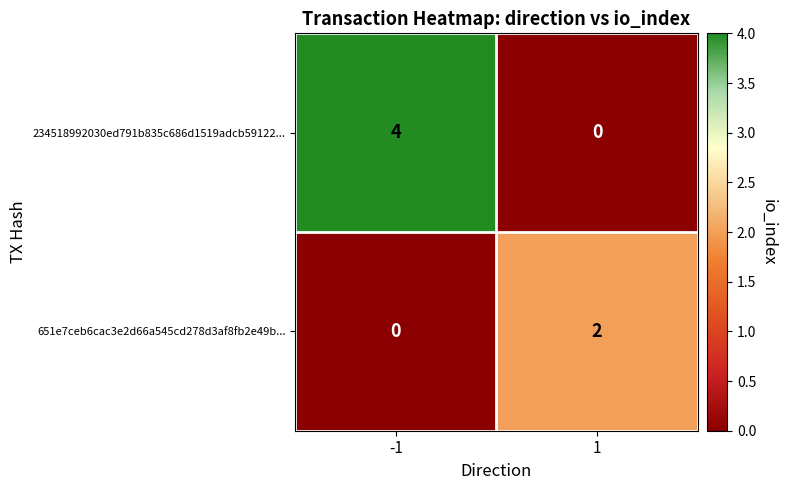

Count the number of categories in the chart.

2